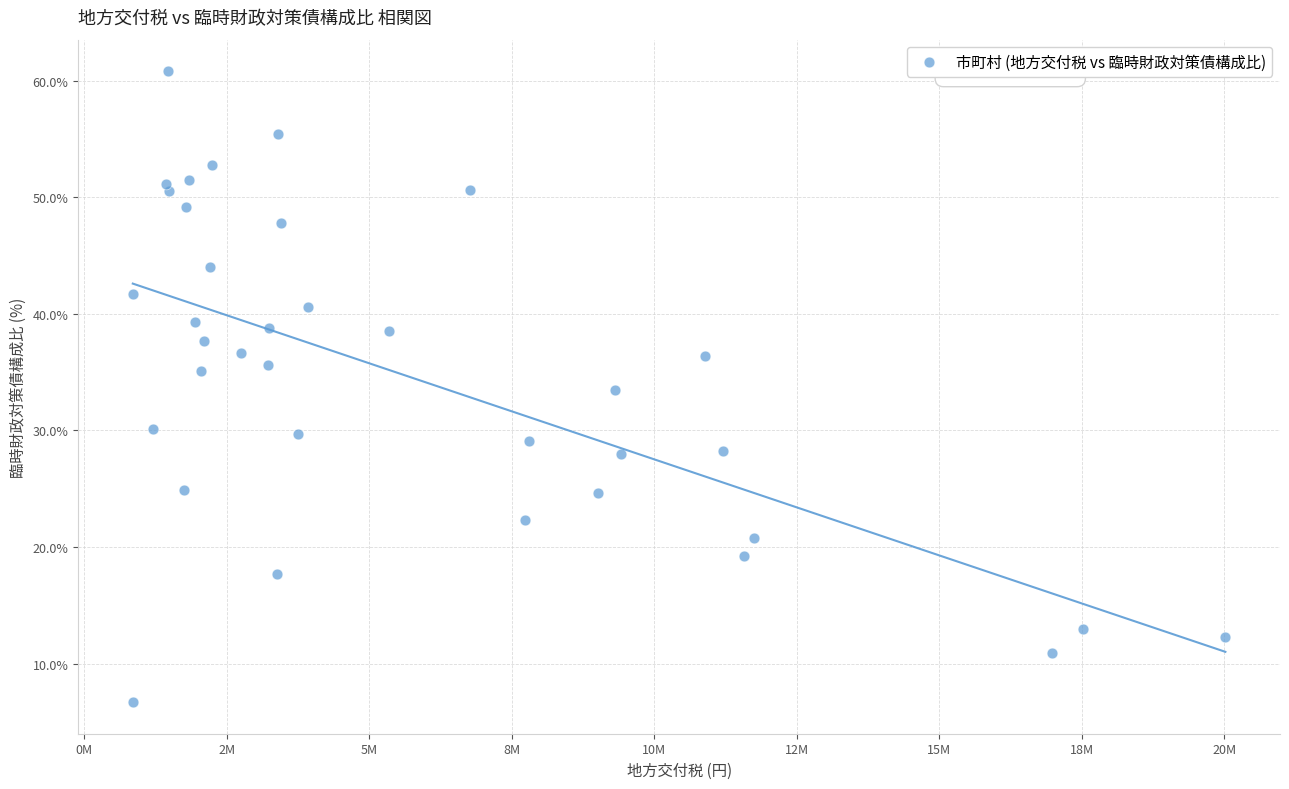

What is the range of X values (max minus min)?

19168613.0